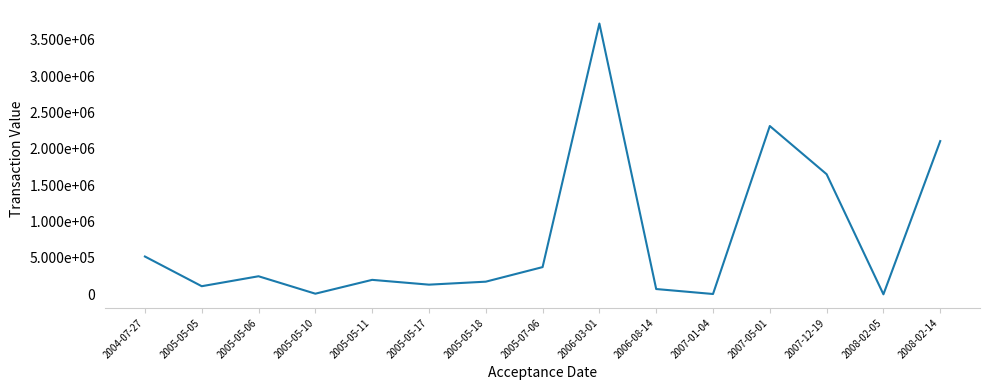

Read the value at 2004-07-27.

519876